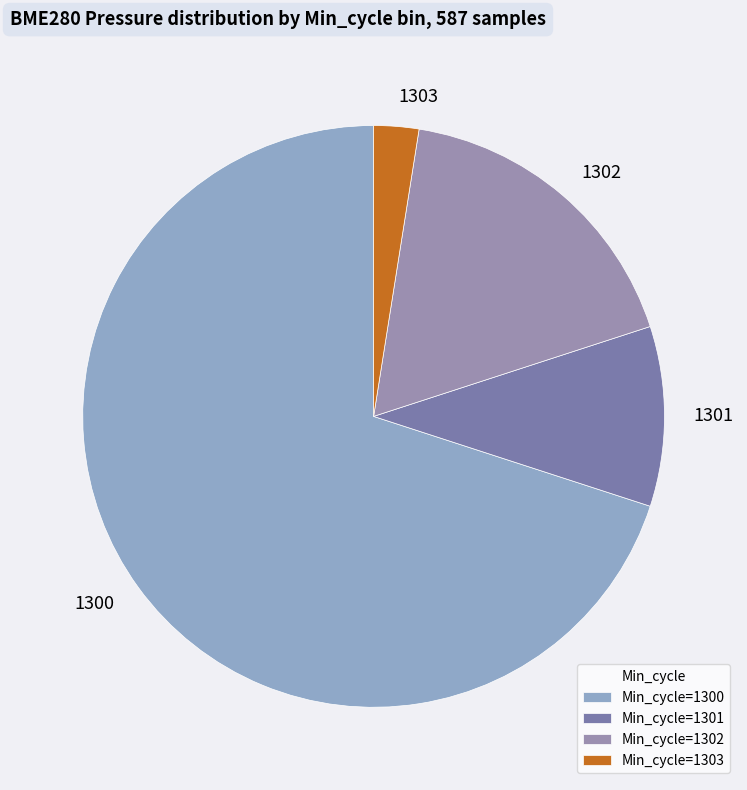

Count the number of slices in the pie.

4